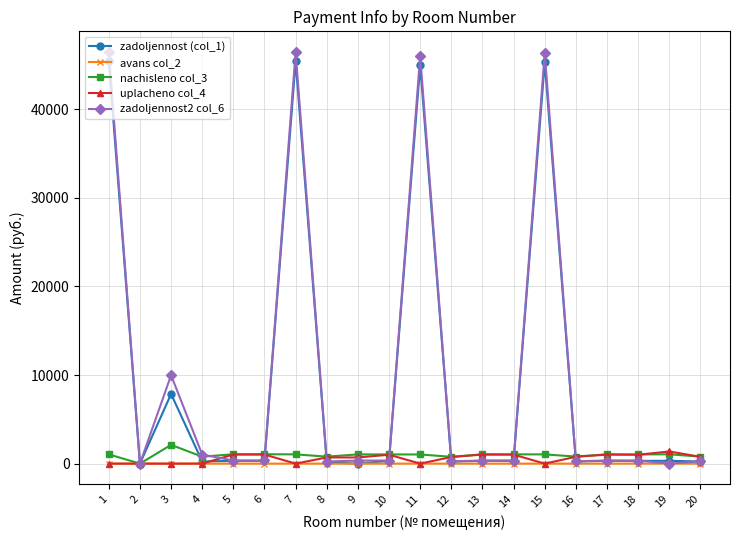

Rank the series by their maximum value, from highest to lowest.

zadoljennost2 col_6, zadoljennost (col_1), nachisleno col_3, uplacheno col_4, avans col_2